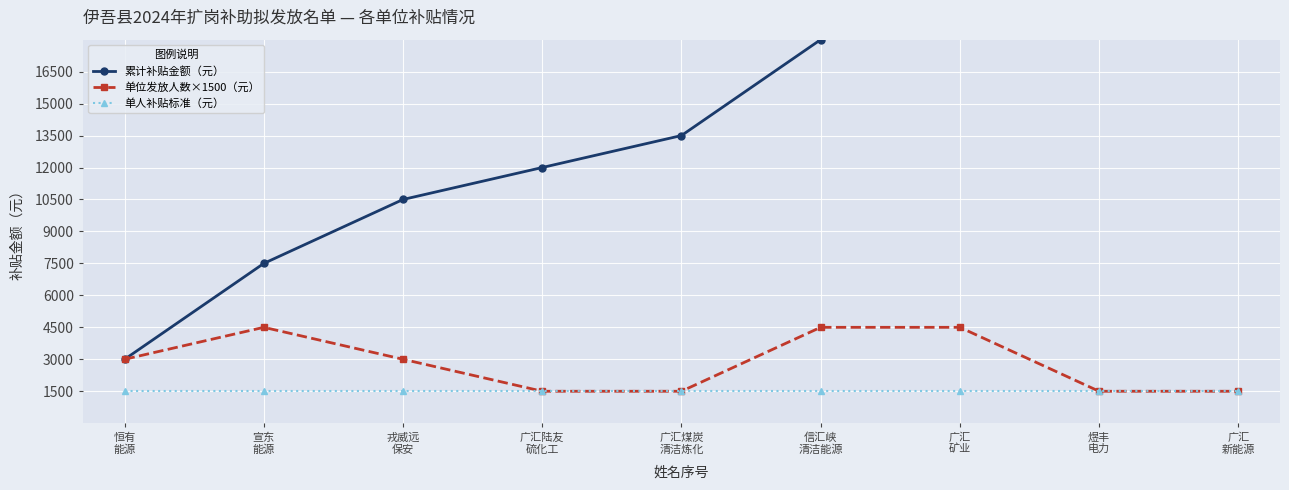

What is the value of the 单人补贴标准（元） point at the 2nd from the left?

1500